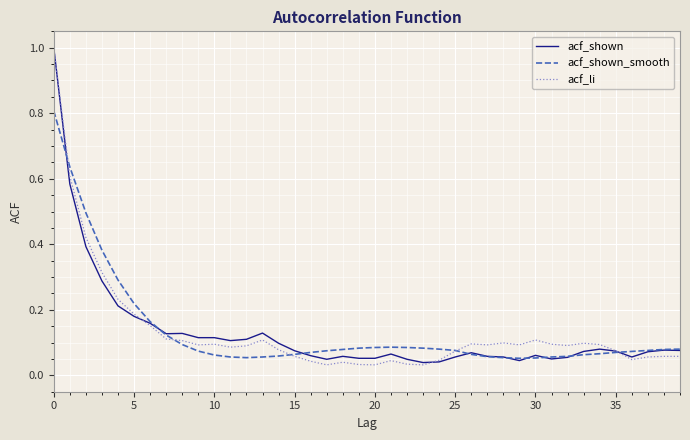

True or false: acf_li has more than 0 points higher than both neighbors.

True